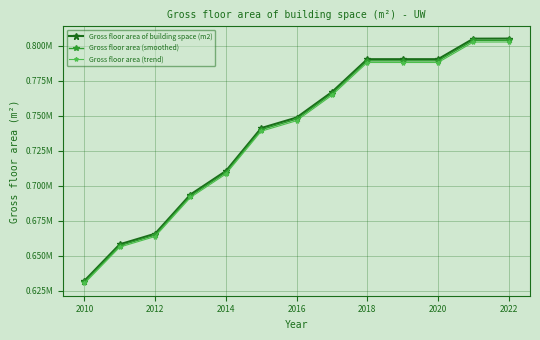

Is this an area chart (filled region under the line)?

No